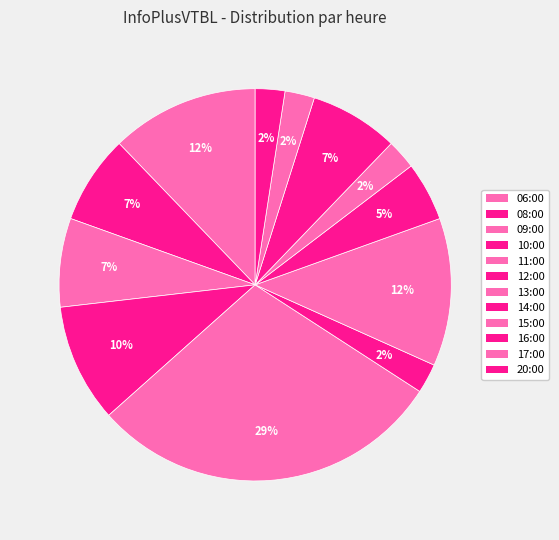

Combined, what portion of the pie is 14:00 and 16:00?

12.2%